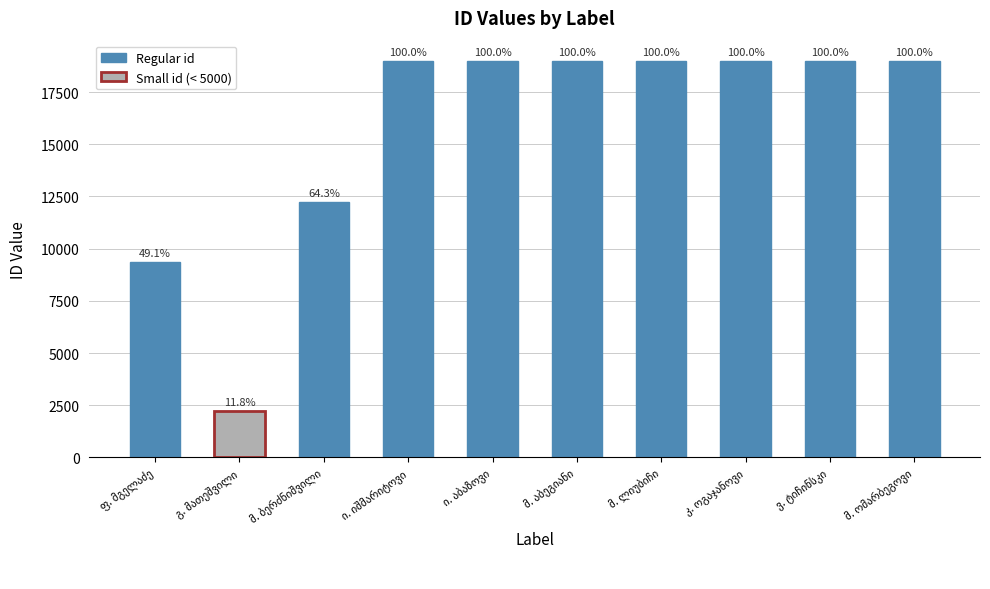

How many bars are there in total?

10